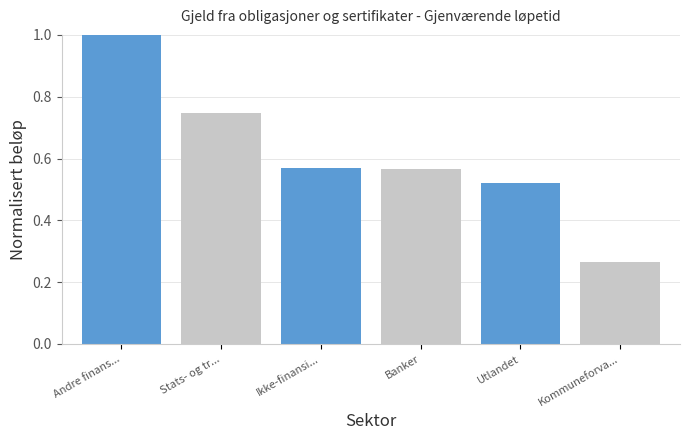

Is it true that the value at Banker is 0.9?

False